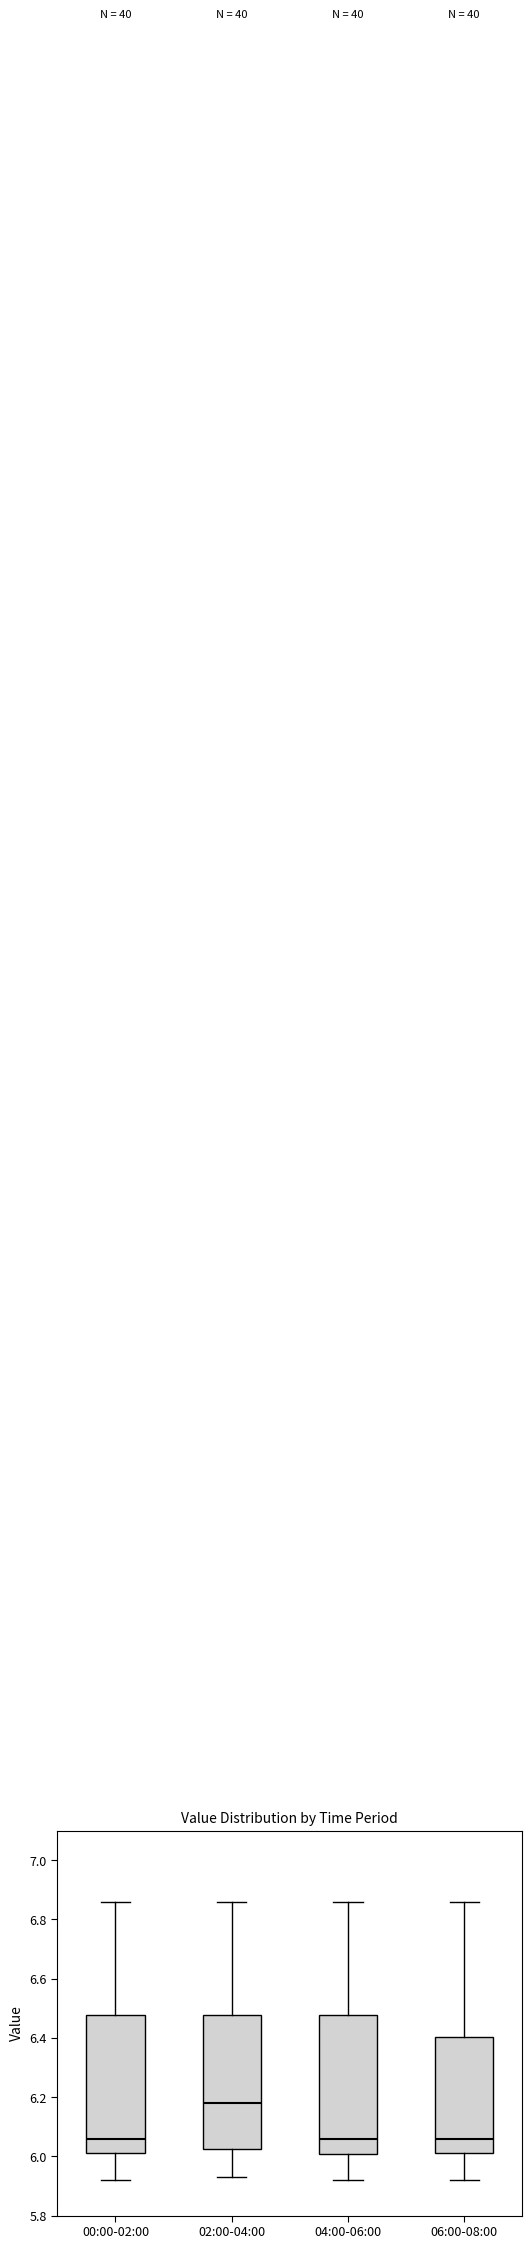

Reading left to right, read every box against the y-axis: the position of its median line, the range the box covers, and the ends of its whiskers. The values are not printed on the chart, so give them approximately, as read against the axis.

00:00-02:00: median 6.06, box 6.02 to 6.48, whiskers 5.92 to 6.86
02:00-04:00: median 6.18, box 6.02 to 6.48, whiskers 5.94 to 6.86
04:00-06:00: median 6.06, box 6.00 to 6.48, whiskers 5.92 to 6.86
06:00-08:00: median 6.06, box 6.02 to 6.40, whiskers 5.92 to 6.86